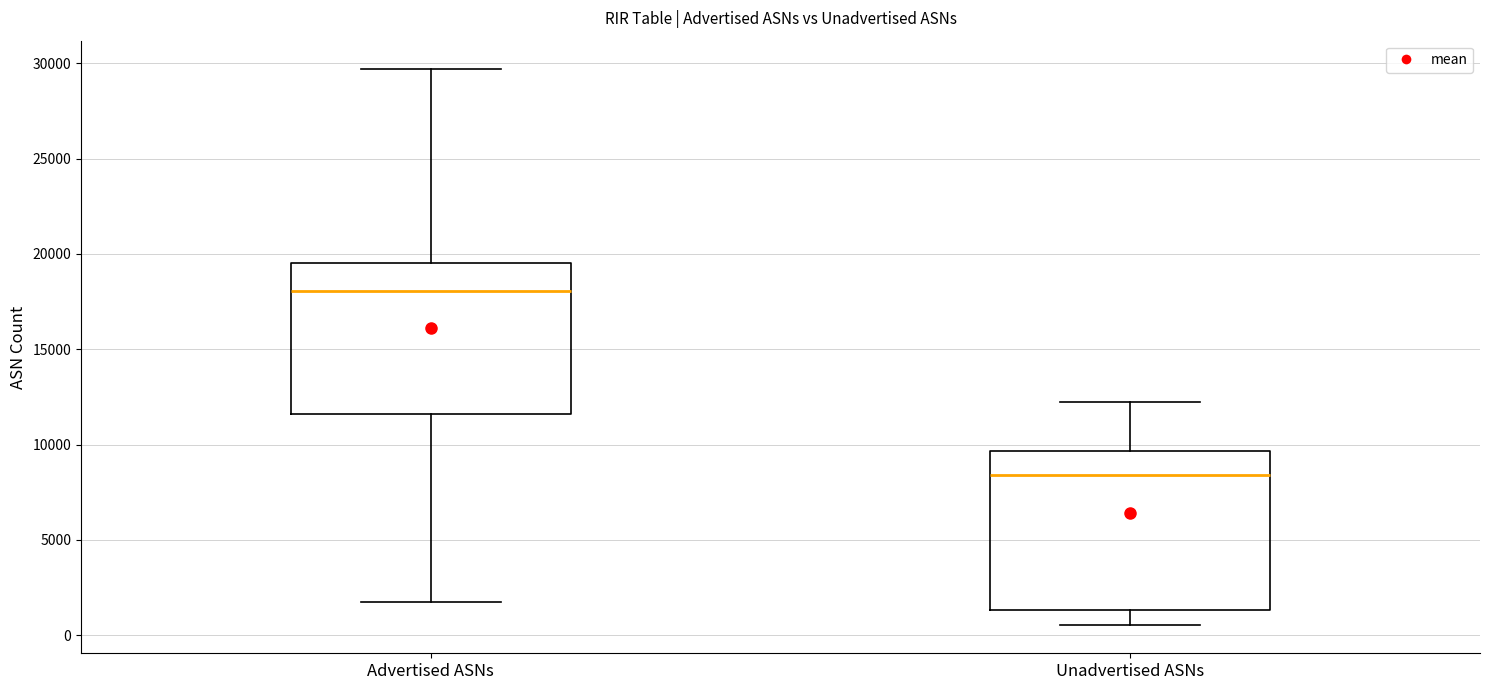

Reading left to right, transcribe this box plot: for each box, give where its median line is, the range the box spans, and where its two whiskers end, as read against the y-axis. The values are not printed on the chart, so give them approximately, as read against the axis.

Advertised ASNs: median 18000, box 11500 to 19500, whiskers 2000 to 29500
Unadvertised ASNs: median 8500, box 1500 to 9500, whiskers 500 to 12000